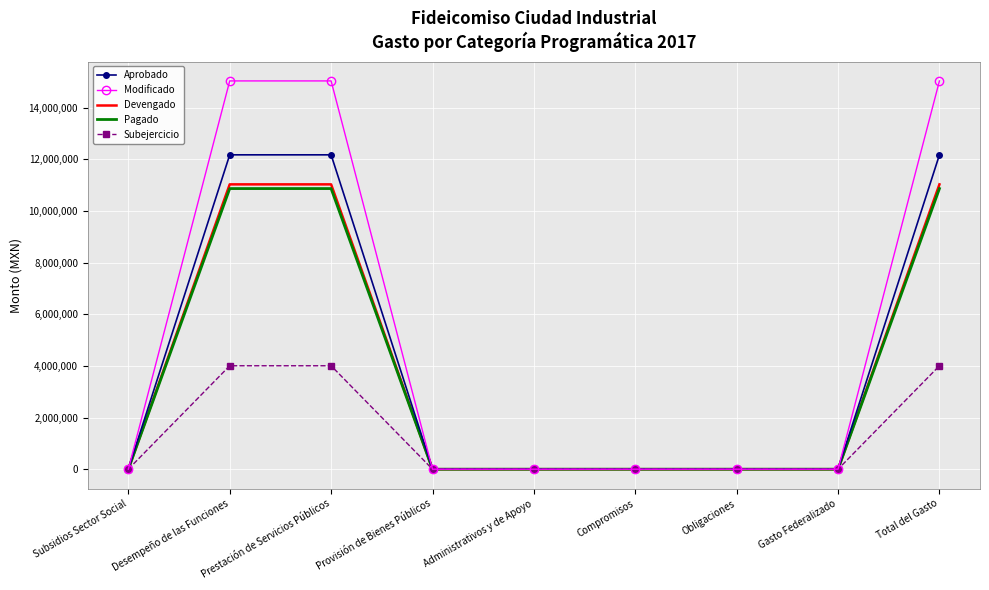

Which series has the widest spread of values?

Modificado